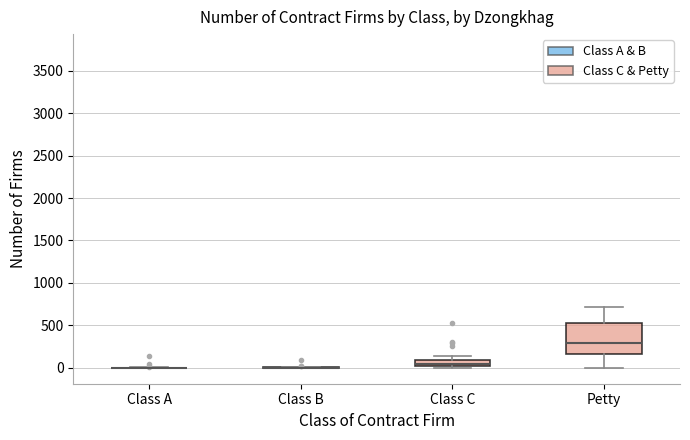

Where is the lower edge of the box for Petty on the y-axis? The values are not printed on the chart, so give them approximately, as read against the axis.

150